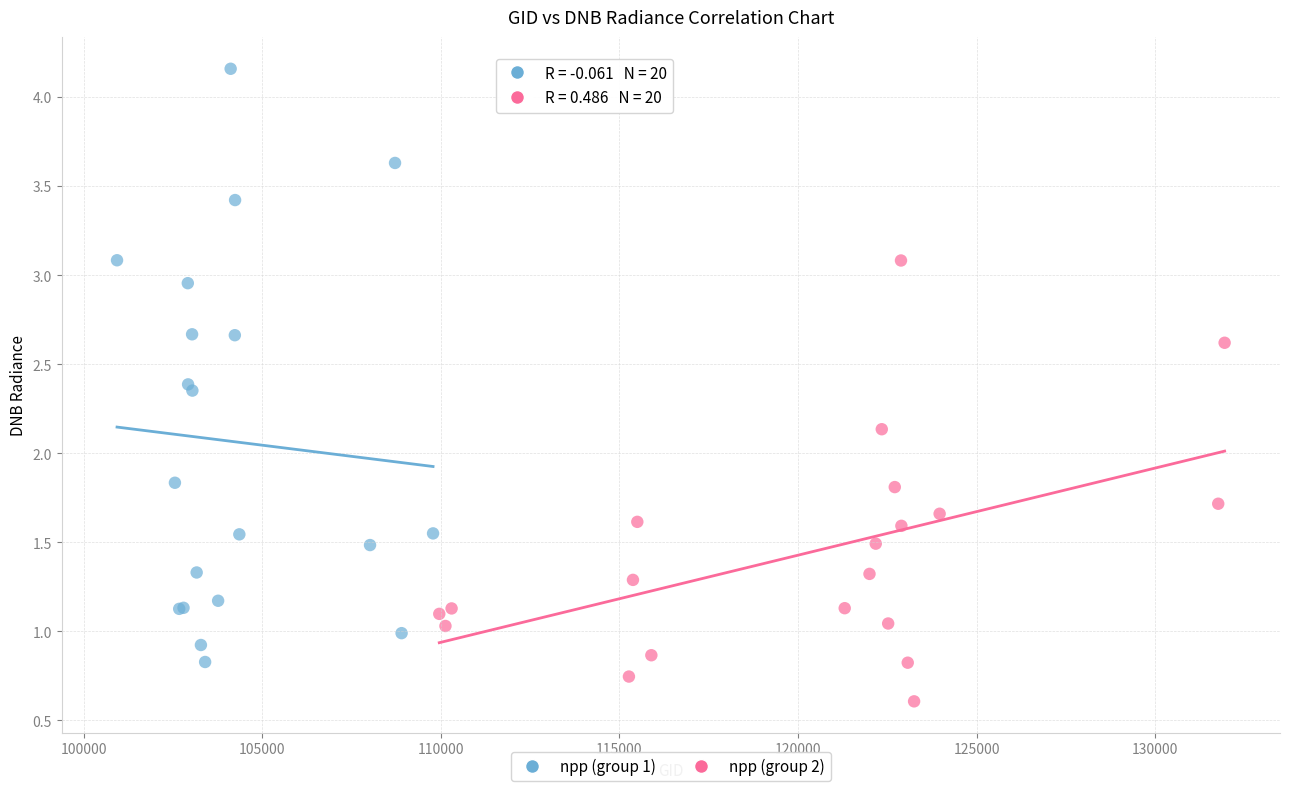

Which series contains the highest Y value?

npp (group 1)